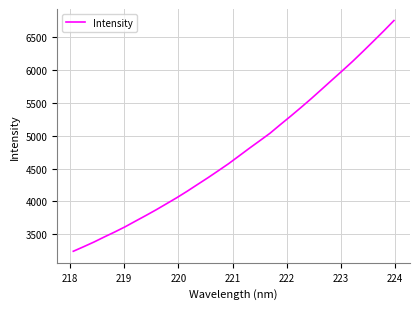

What is the difference between the maximum and minimum values?

3501.2